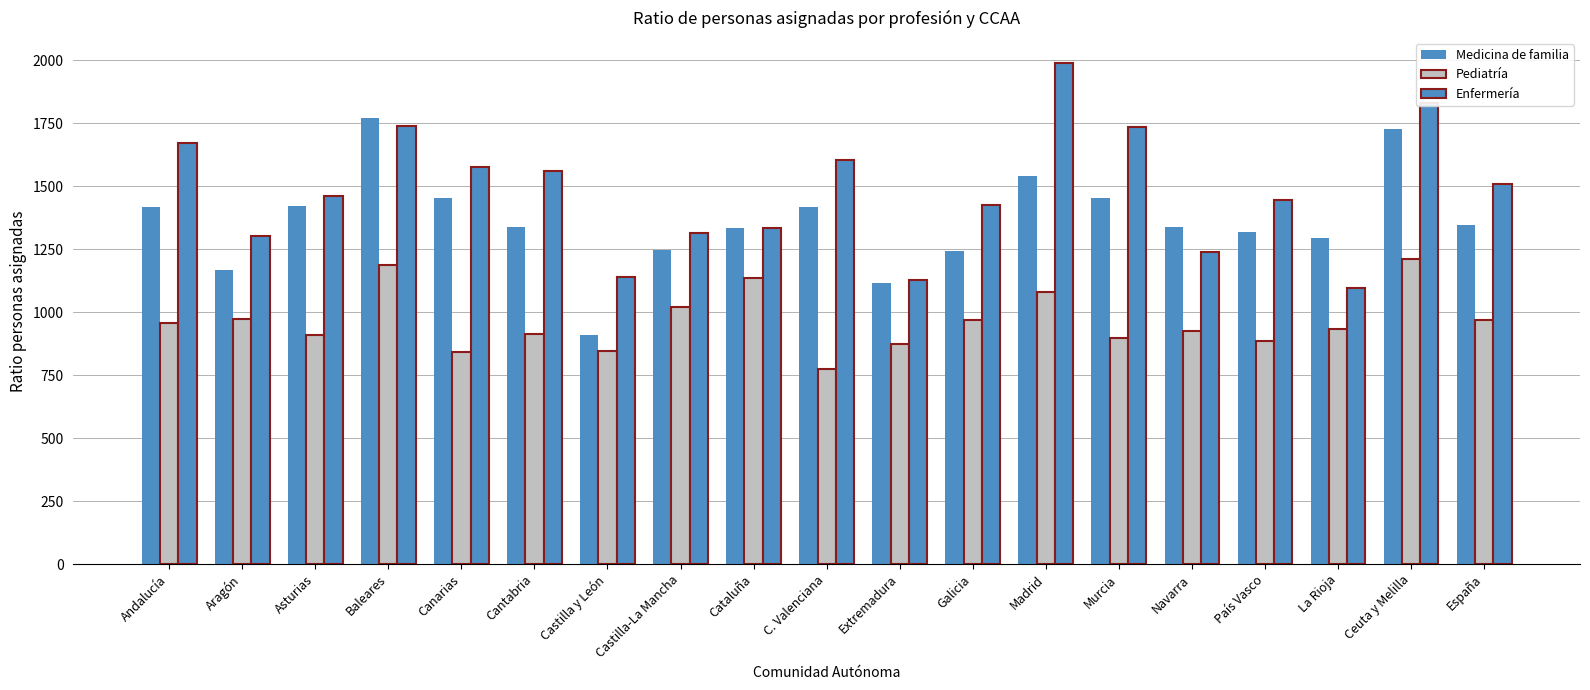

Which series has the largest range (max minus min)?

Enfermería